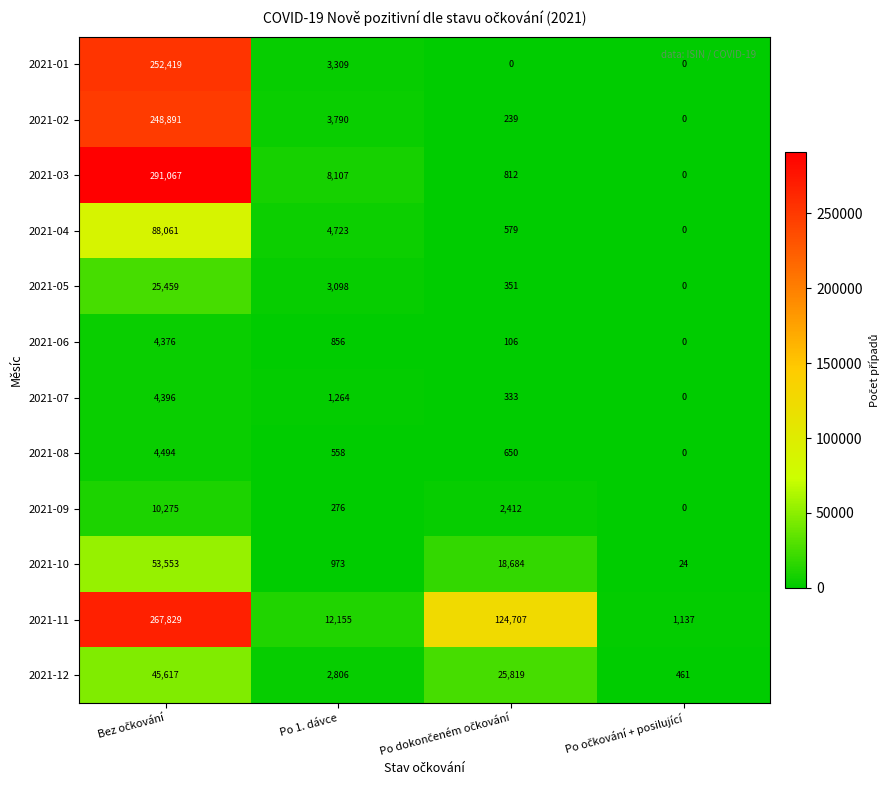

What is the spread (max minus min) of values at Po 1. dávce?

11879